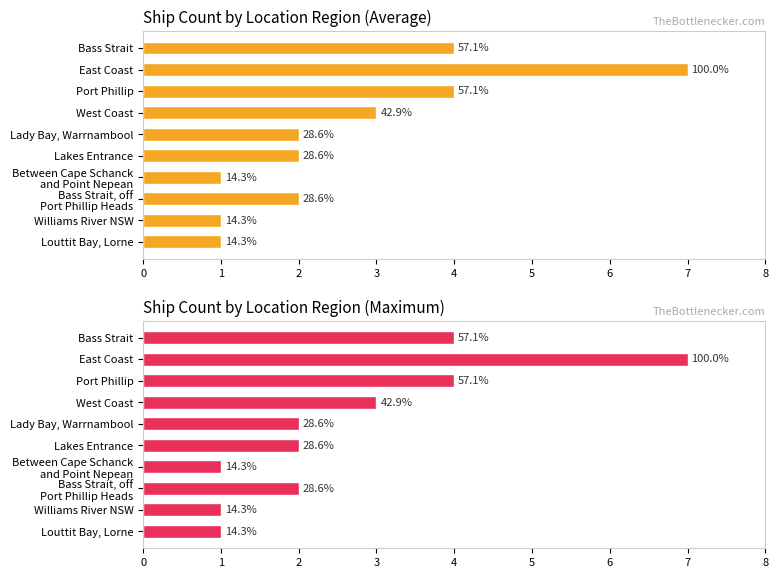

Reading left to right, extract all data points from this chart.

4	7	4	3	2	2	1	2	1	1